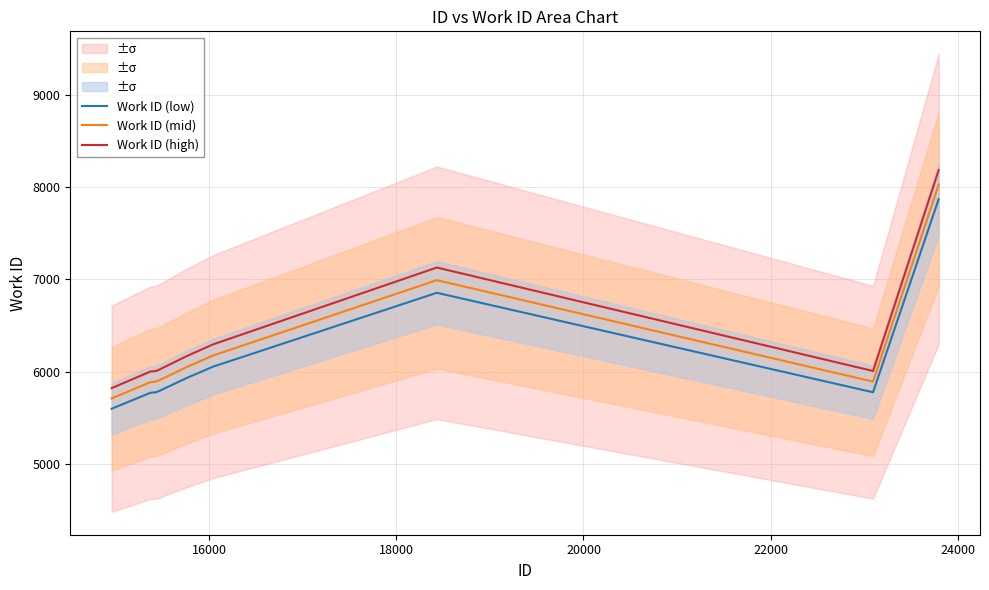

True or false: Work ID (low) and Work ID (high) cross at least once.

False